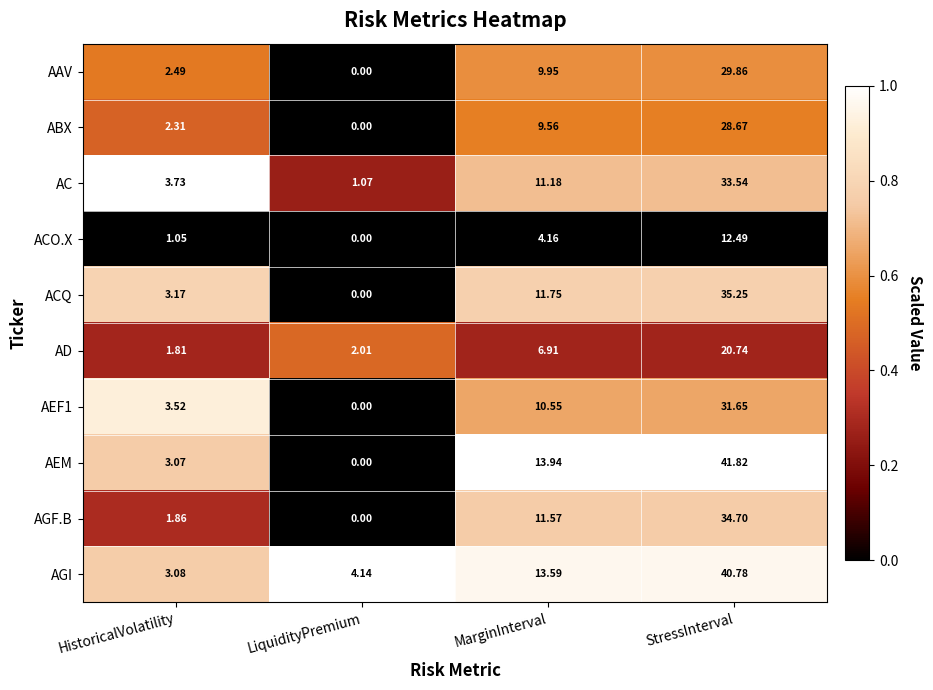

Which series has the largest total across all categories?

AGI